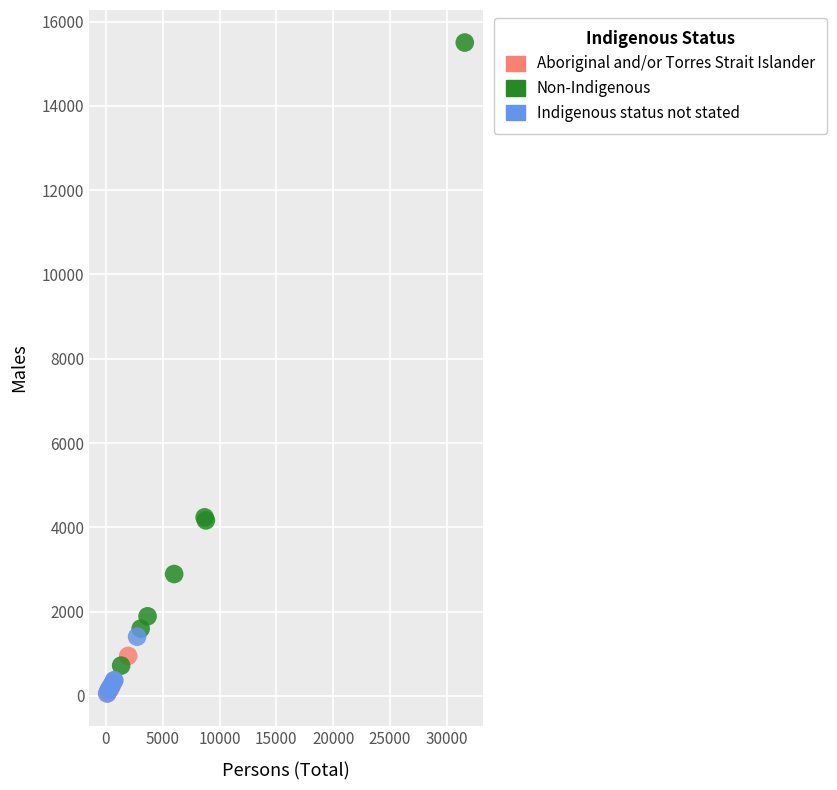

Which series reaches the maximum Y coordinate?

Non-Indigenous